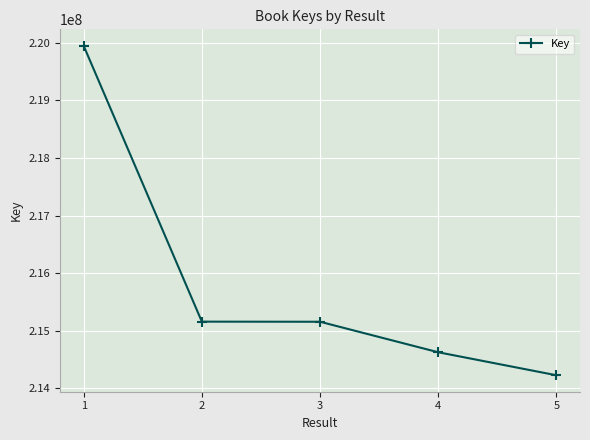

What is the value of the 5th point from the left?

214224416